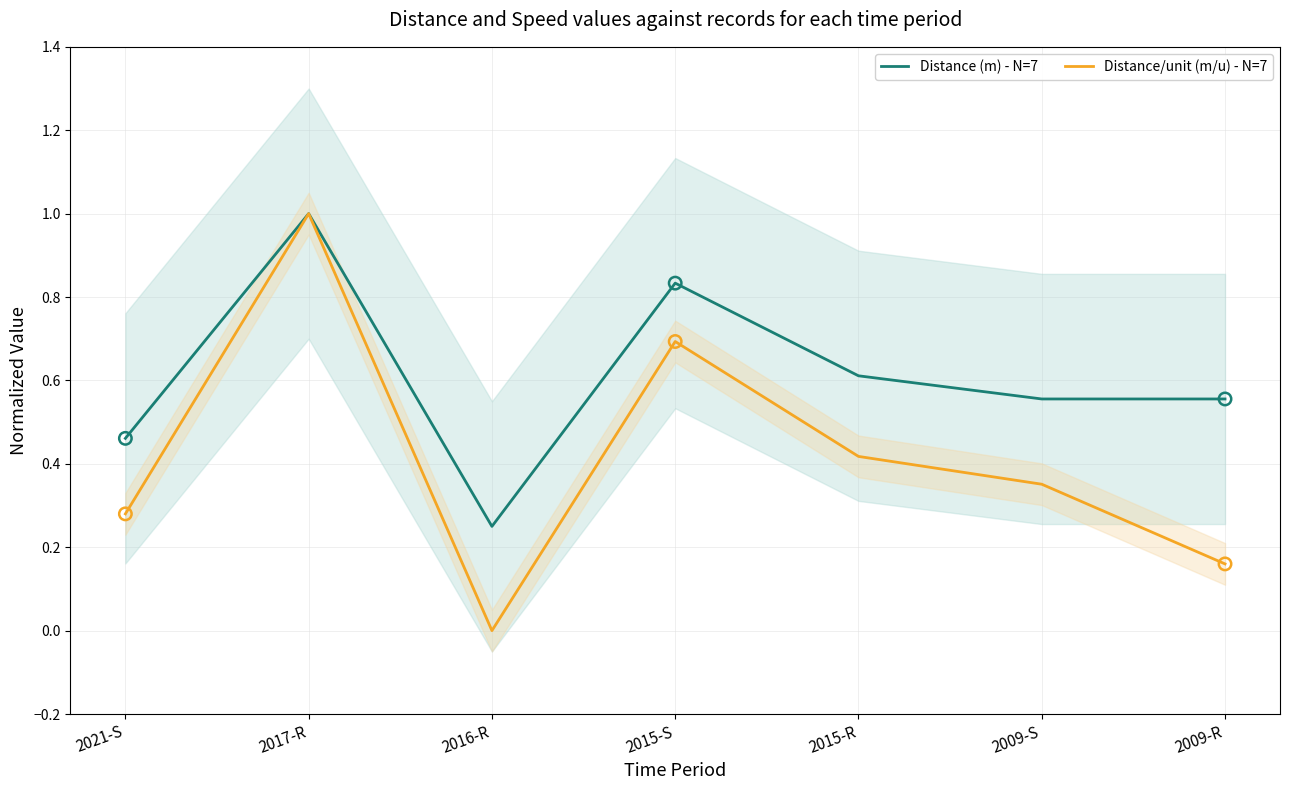

What are all the series names shown in the legend?

Distance (m) - N=7, Distance/unit (m/u) - N=7